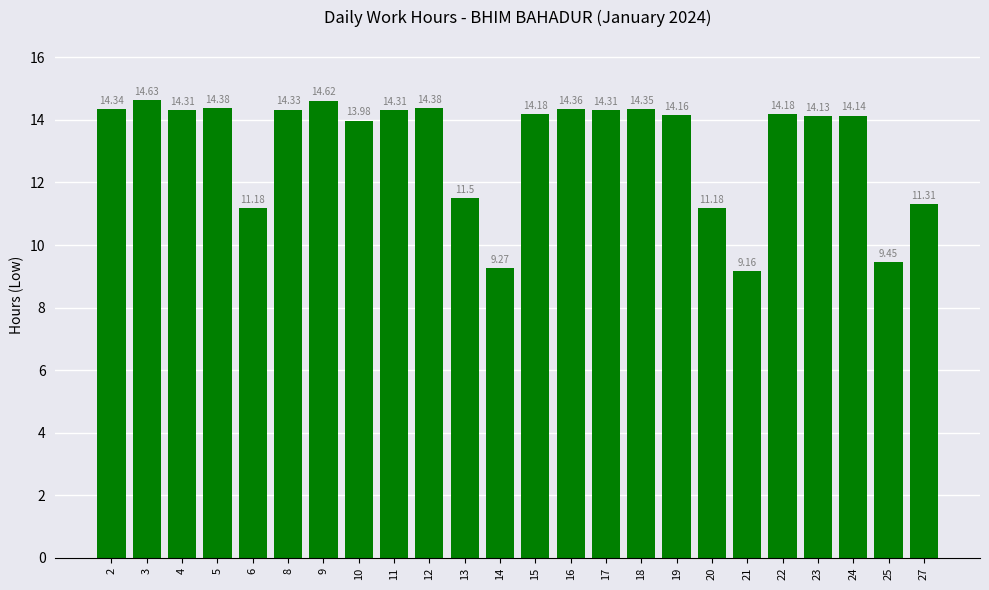

What is the sum of all values?

316.1